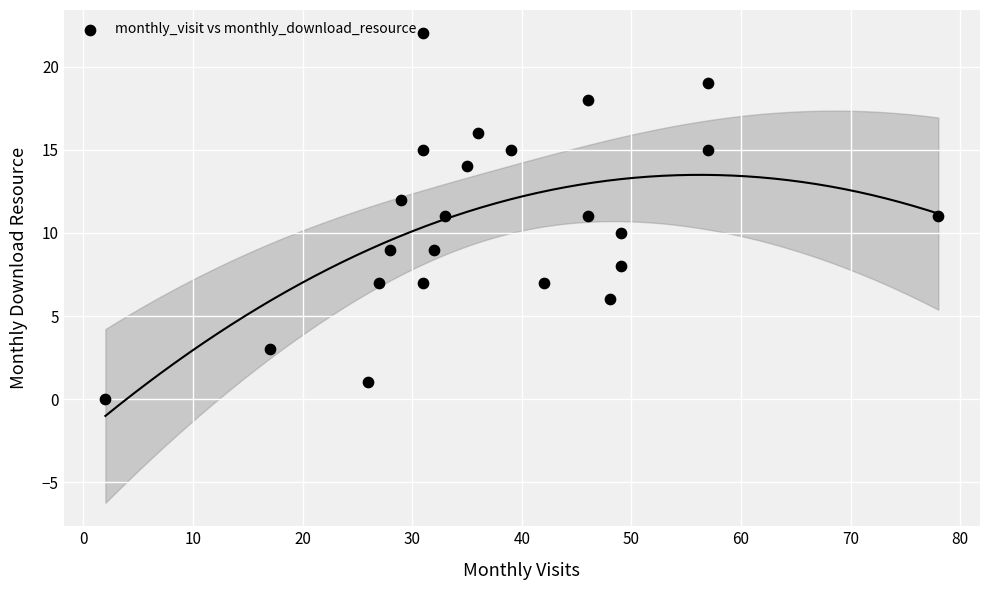

What is the range of Y values (max minus min)?

22